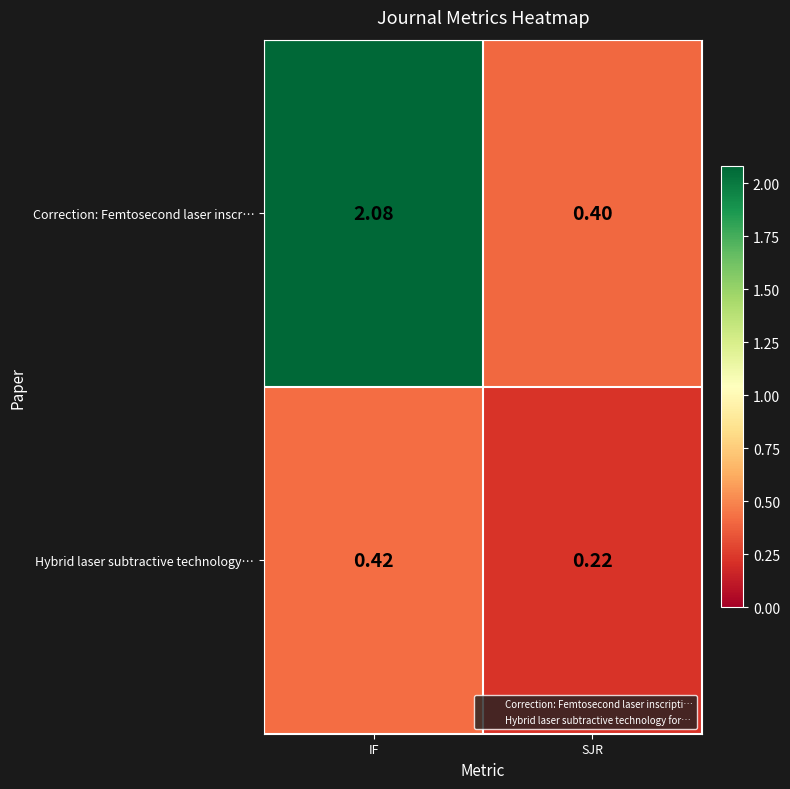

Which series has the widest spread of values?

Correction: Femtosecond laser inscr…